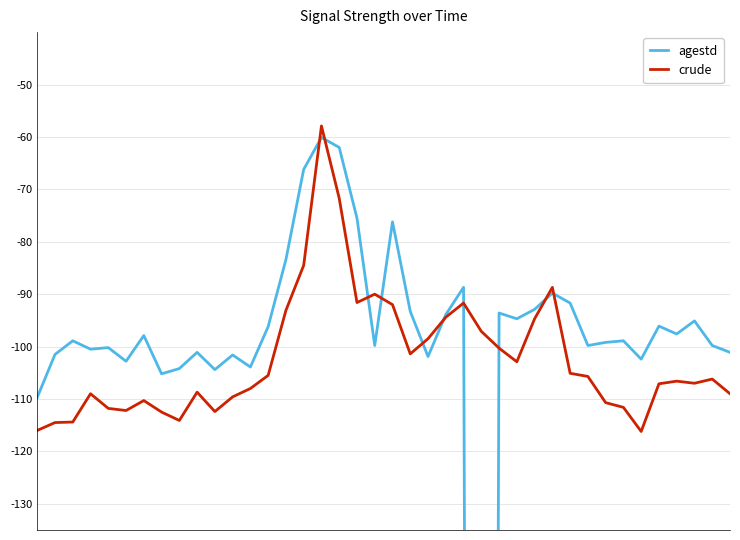

At which label is crude closest to -87?

29